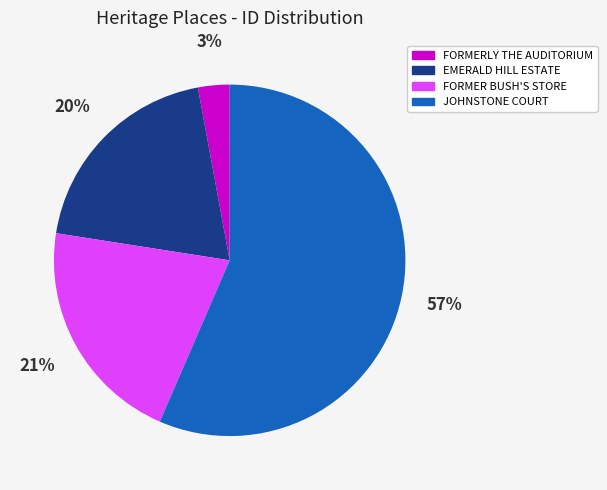

Between FORMERLY THE AUDITORIUM and JOHNSTONE COURT, which is larger?

JOHNSTONE COURT